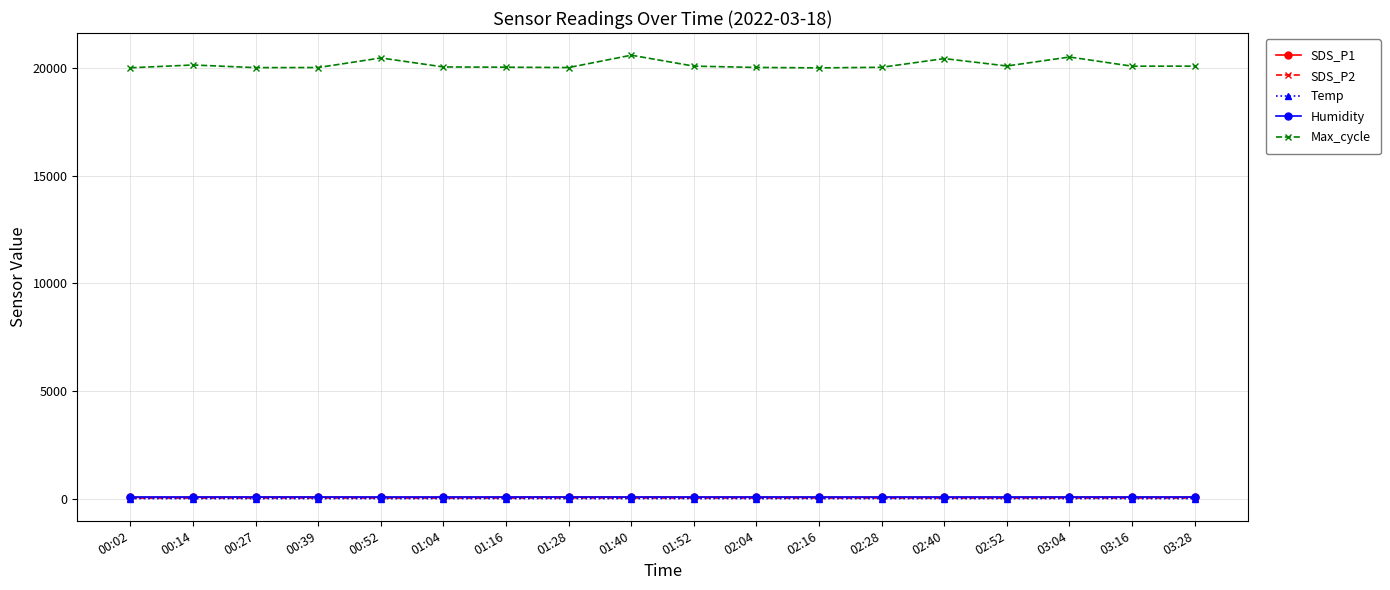

What is the difference between the maximum and minimum values in the Temp series?

0.8